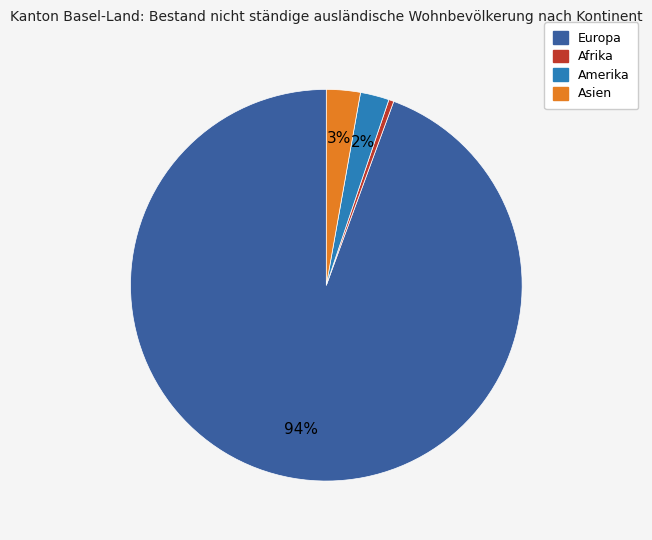

How many slices are in this pie chart?

4